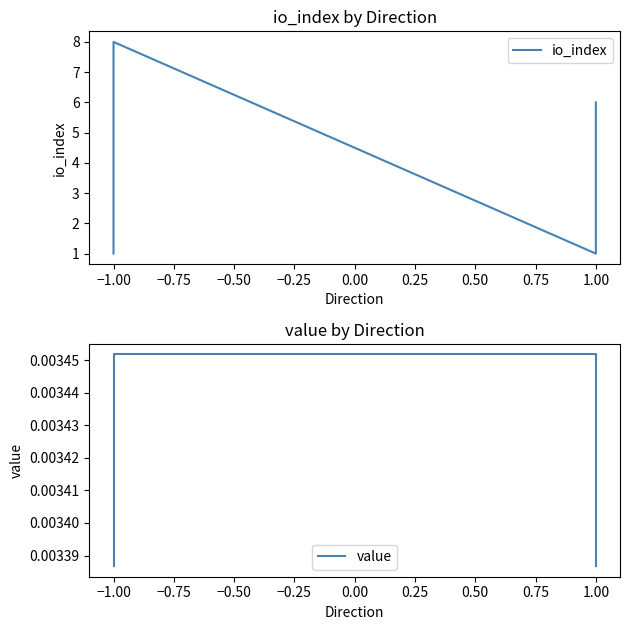

What is the difference between the second highest and second lowest values in the io_index series?

5.0